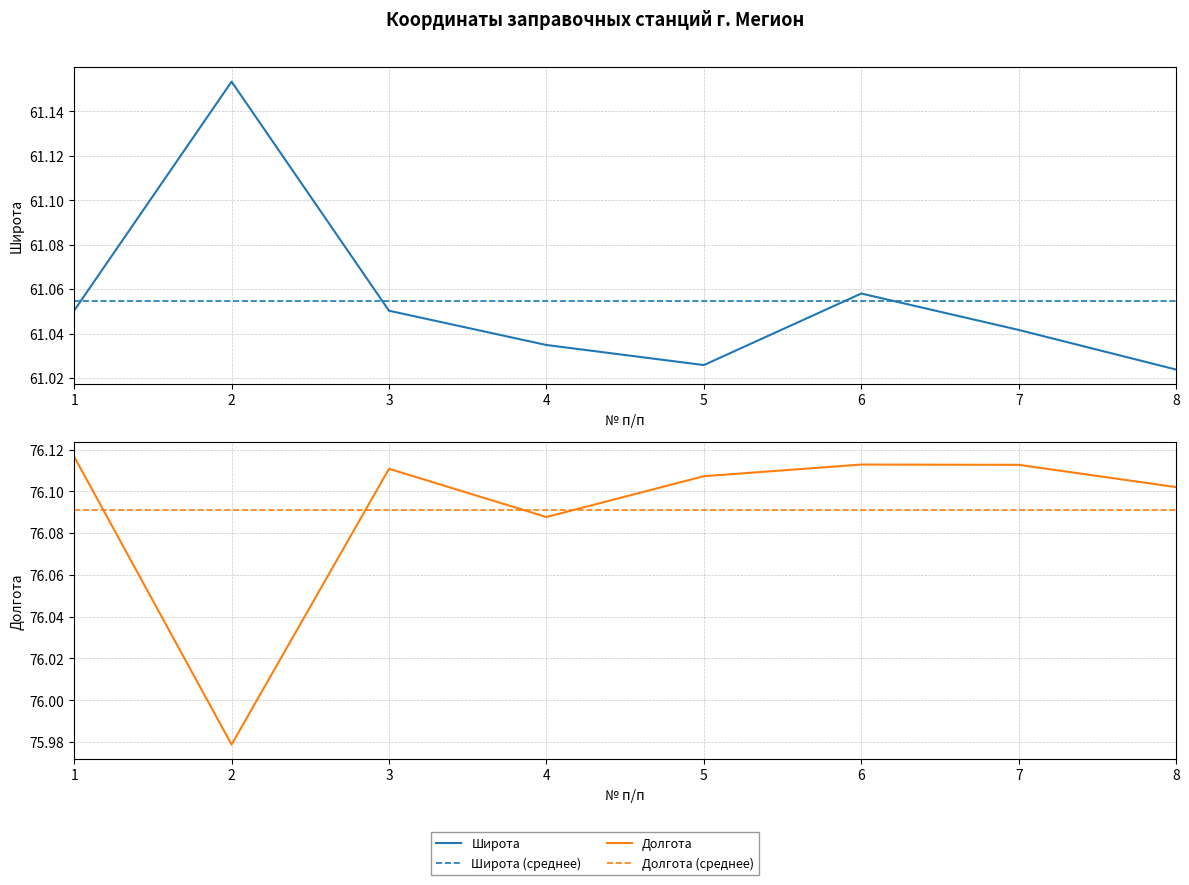

List the series in order of their peak value, highest first.

Долгота, Широта